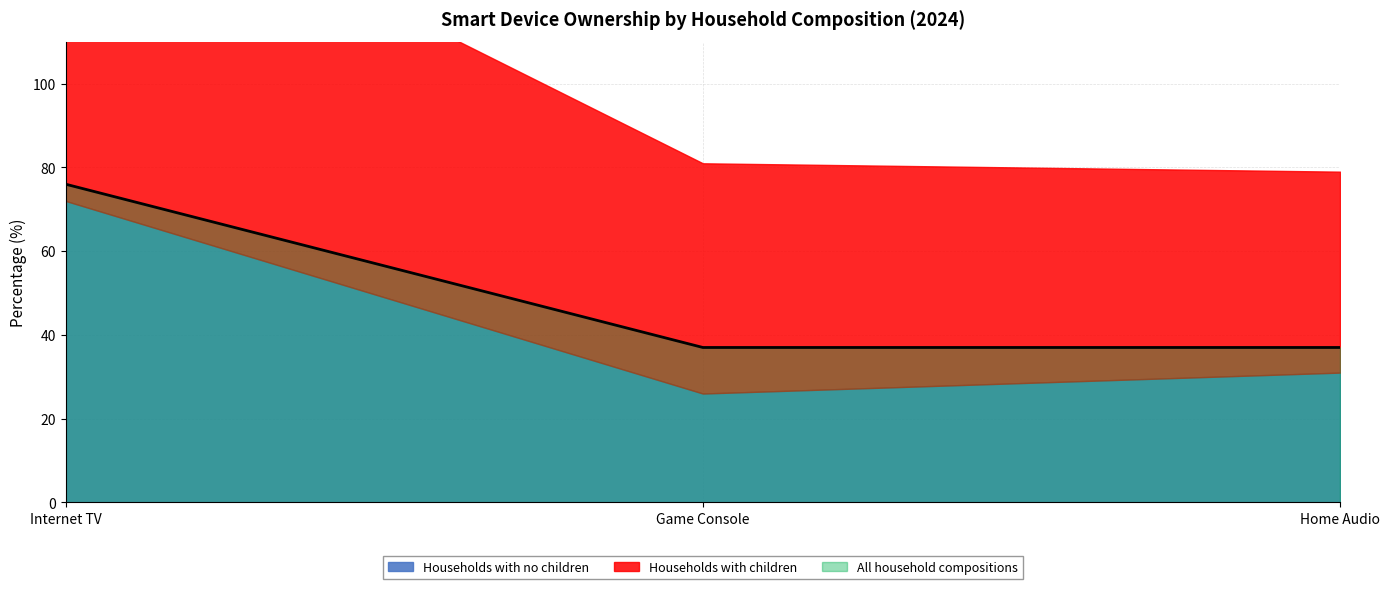

What position from the right is An internet connected game console?

2